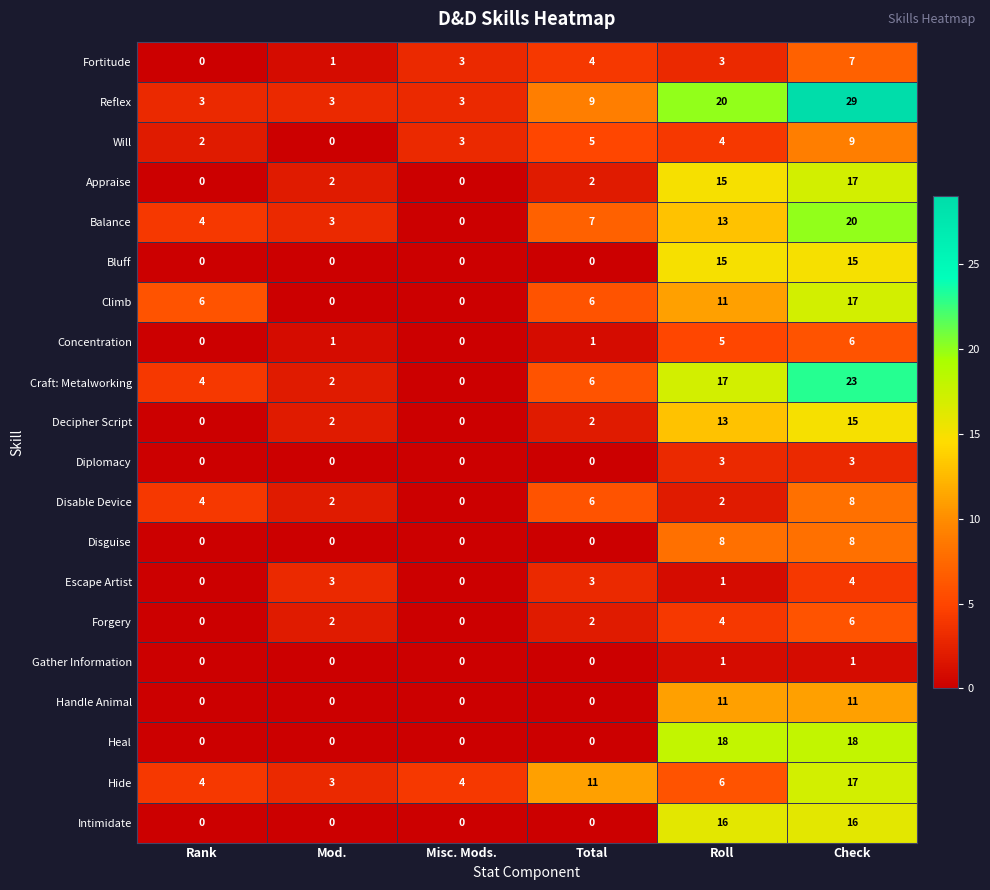

Is it true that Reflex equals 13 at Total?

False